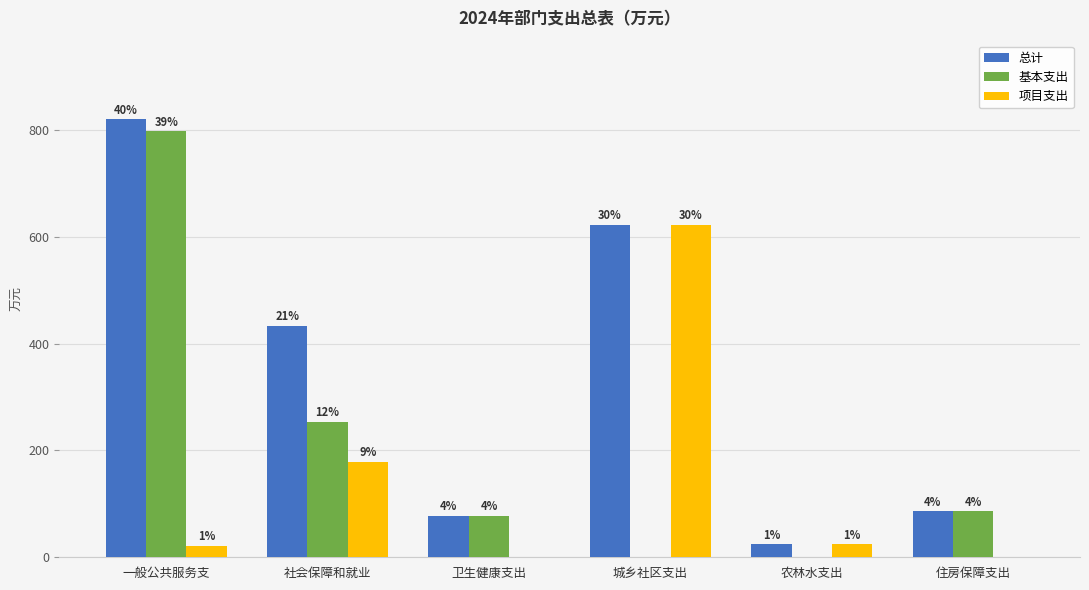

What are all the series names shown in the legend?

总计, 基本支出, 项目支出